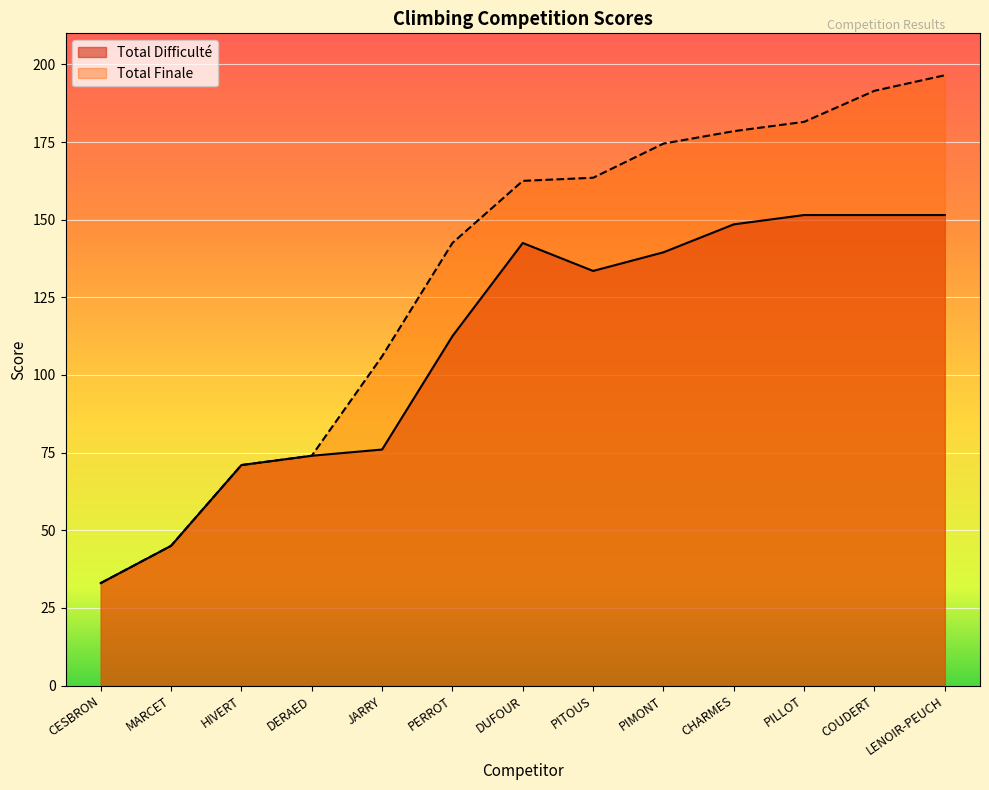

At which label is Total Difficulté closest to 92?

JARRY